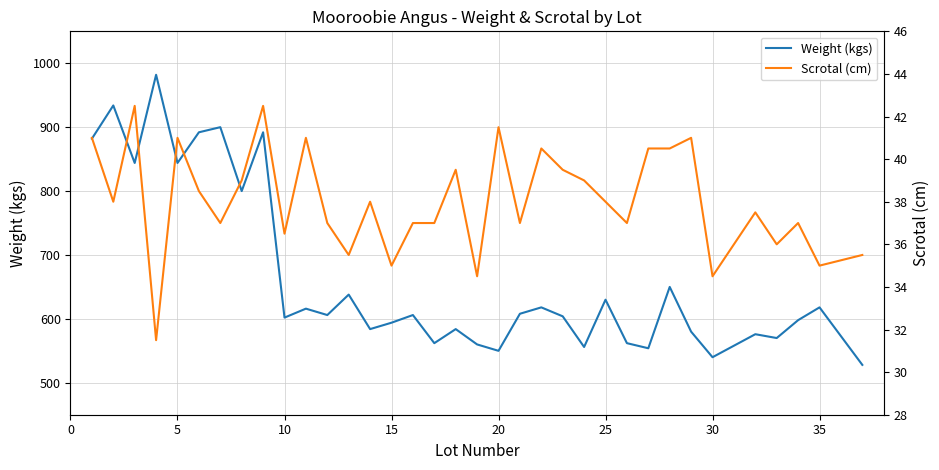

What is the highest value of the Scrotal (cm) series?

42.5